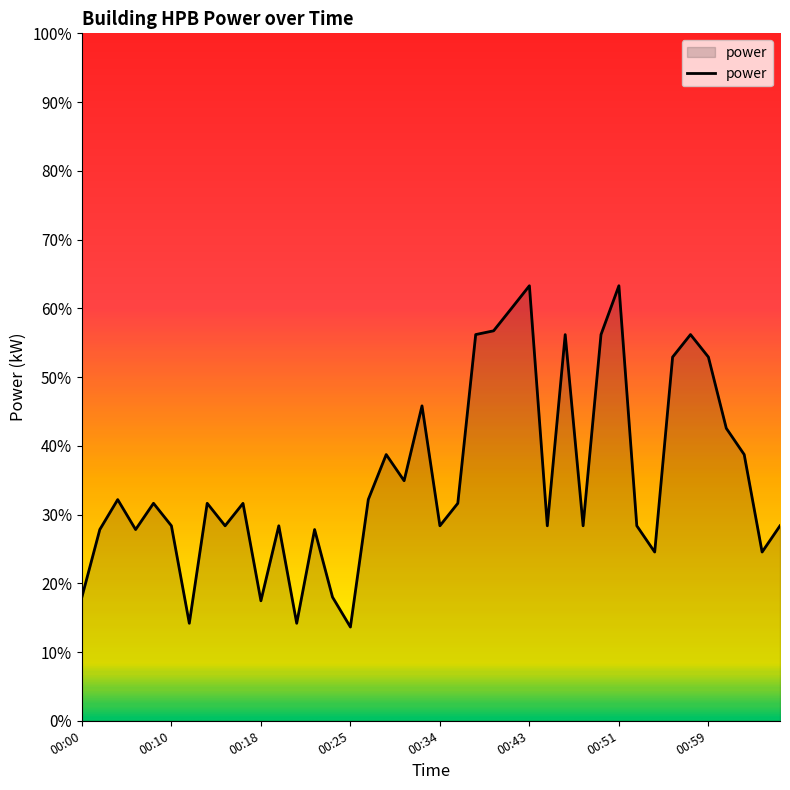

Does the chart have visible grid lines?

No